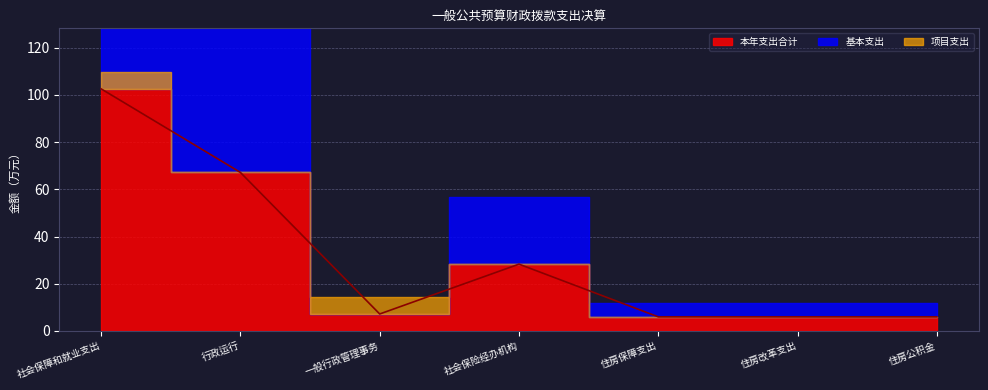

Count the number of categories in the chart.

7